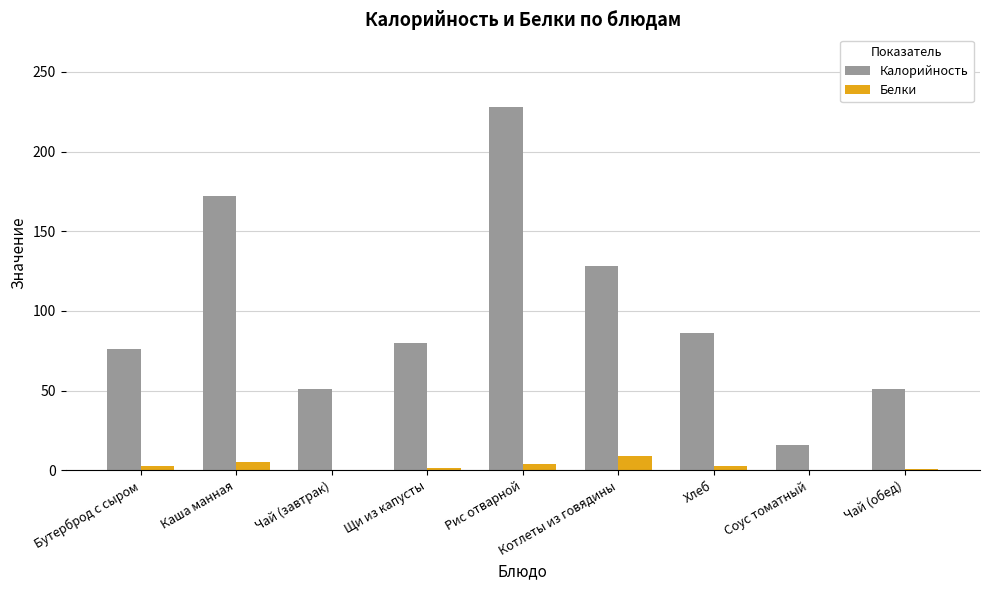

How many series are shown in this chart?

2